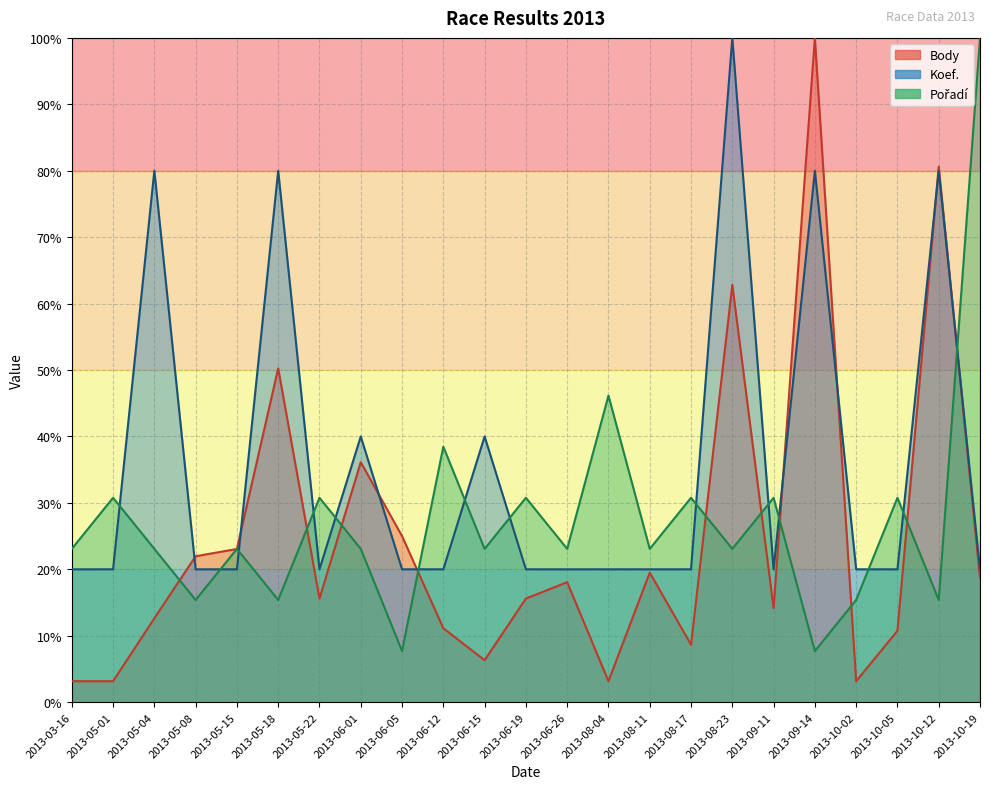

Where do Pořadí and Body first cross each other?

2013-05-04 and 2013-05-08